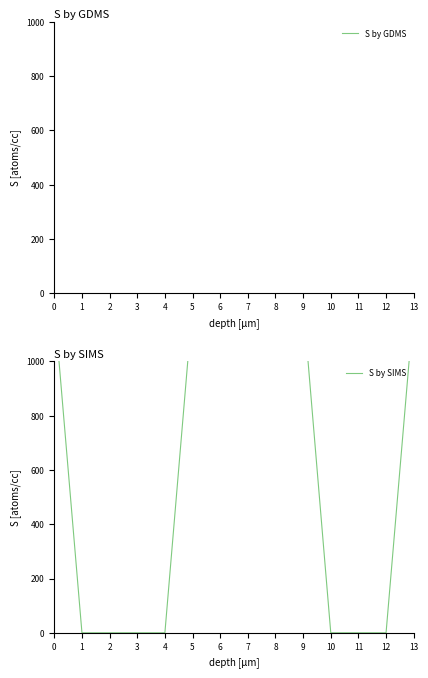

At how many categories does at least one series exceed 1138?

15